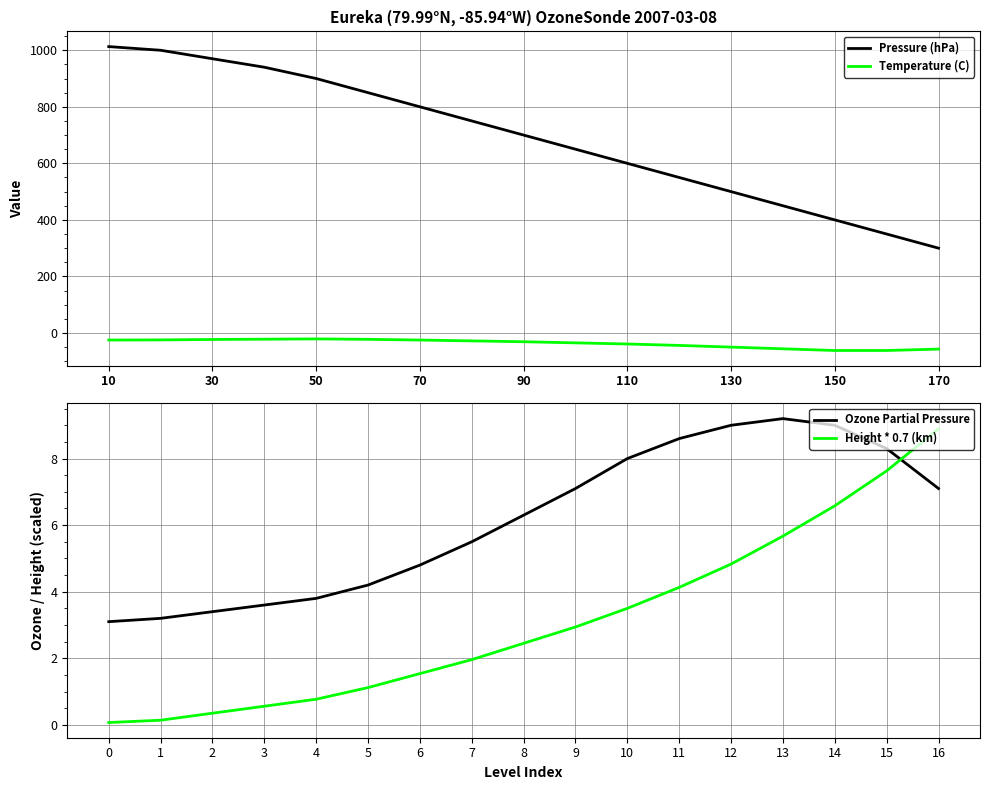

What is the lowest value of the Temperature (C) series?

-62.0